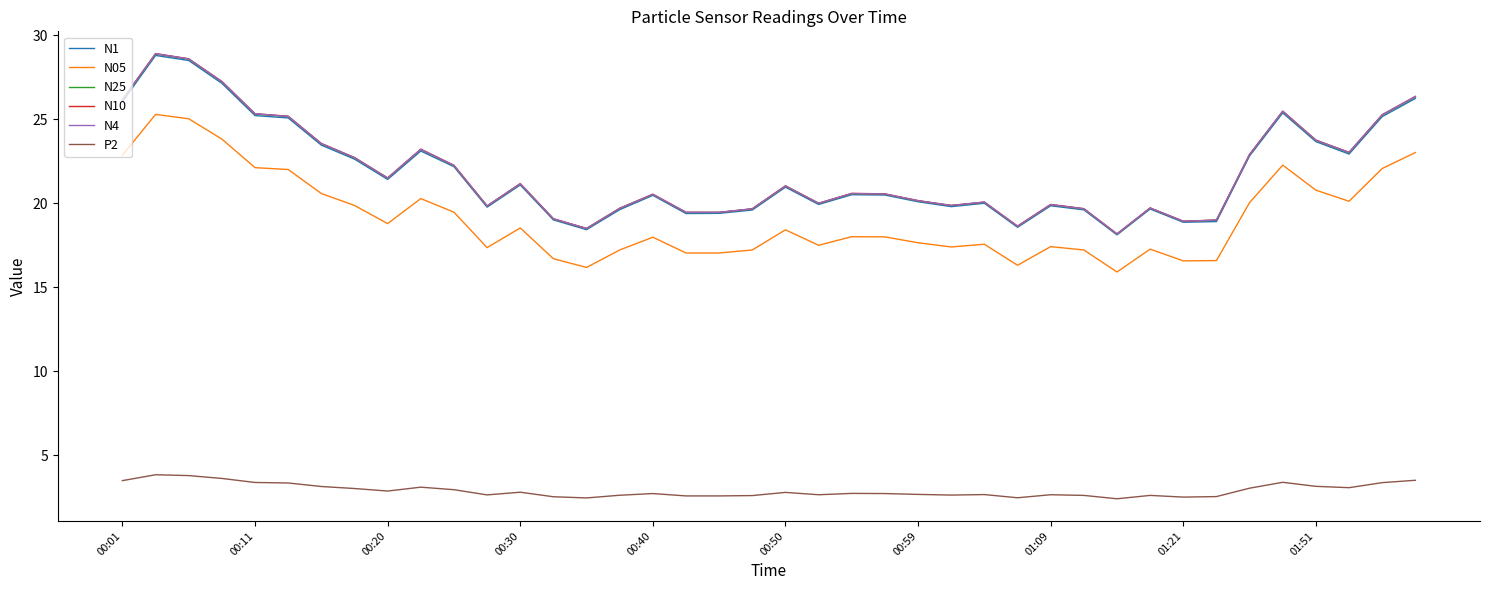

How many lines are shown in the chart?

6